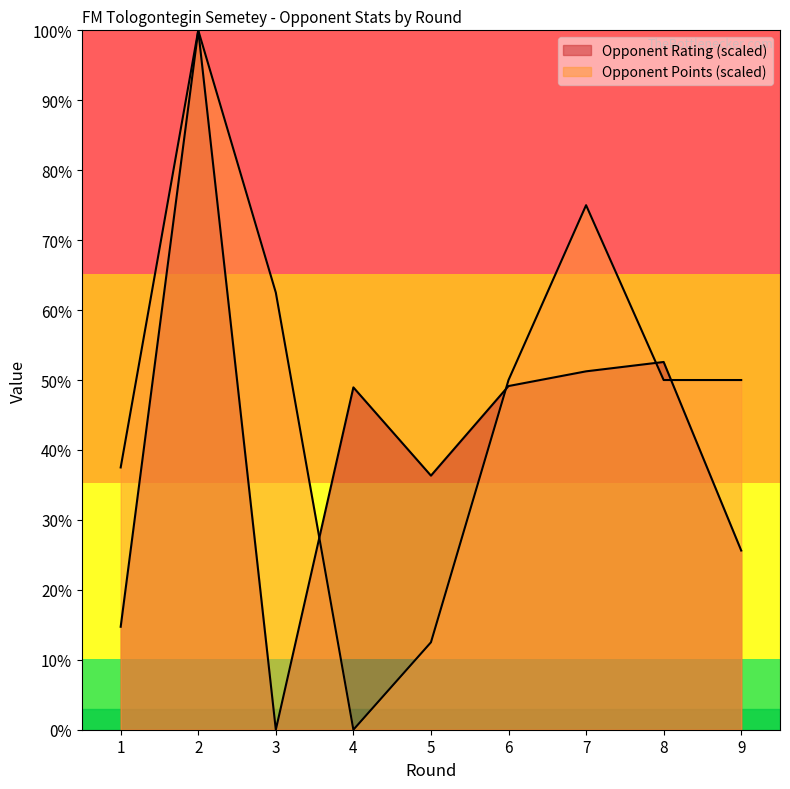

Where is the first local maximum for Opponent Rating?

2